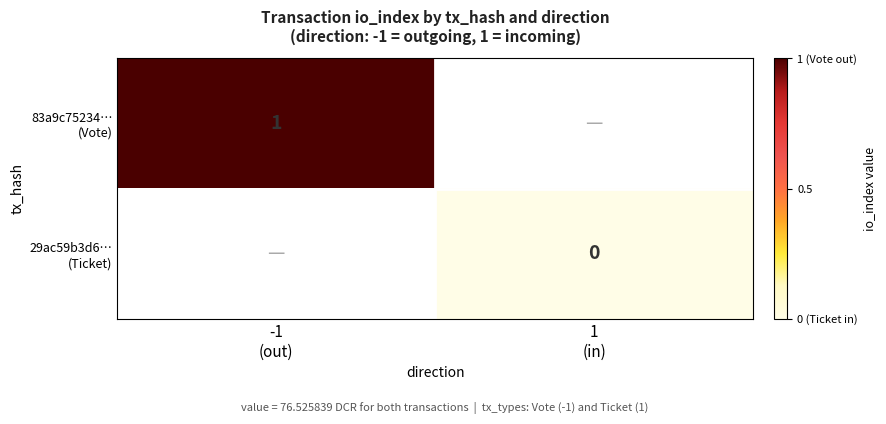

Which series has the largest range (max minus min)?

83a9c75234… (Vote)